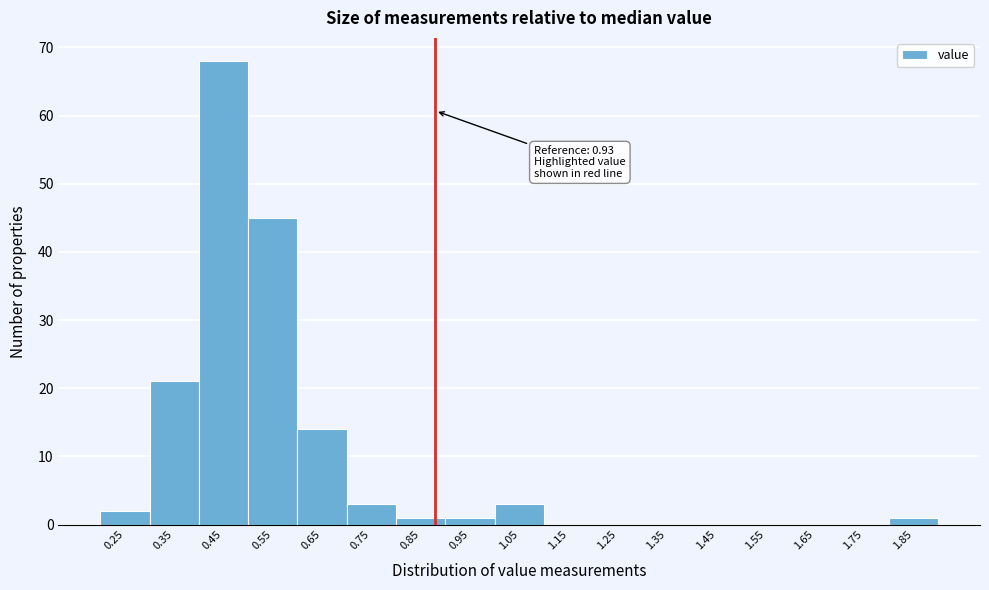

Reading right to left, list all the values displayed in this chart.

1.85=1	1.75=0	1.65=0	1.55=0	1.45=0	1.35=0	1.25=0	1.15=0	1.05=3	0.95=1	0.85=1	0.75=3	0.65=14	0.55=45	0.45=68	0.35=21	0.25=2